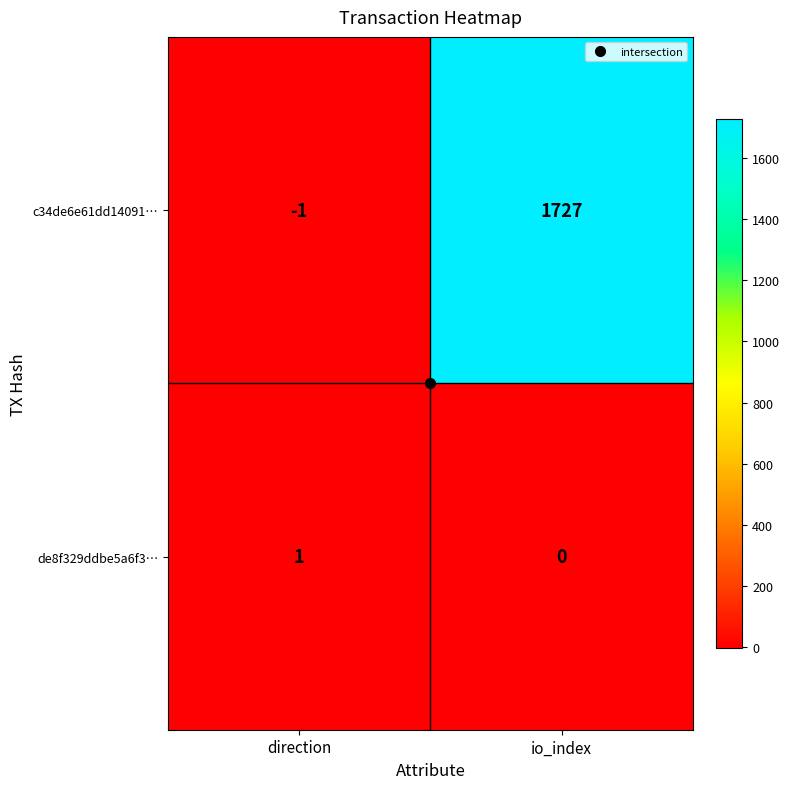

Is it true that c34de6e61dd14091… equals -1 at direction?

True